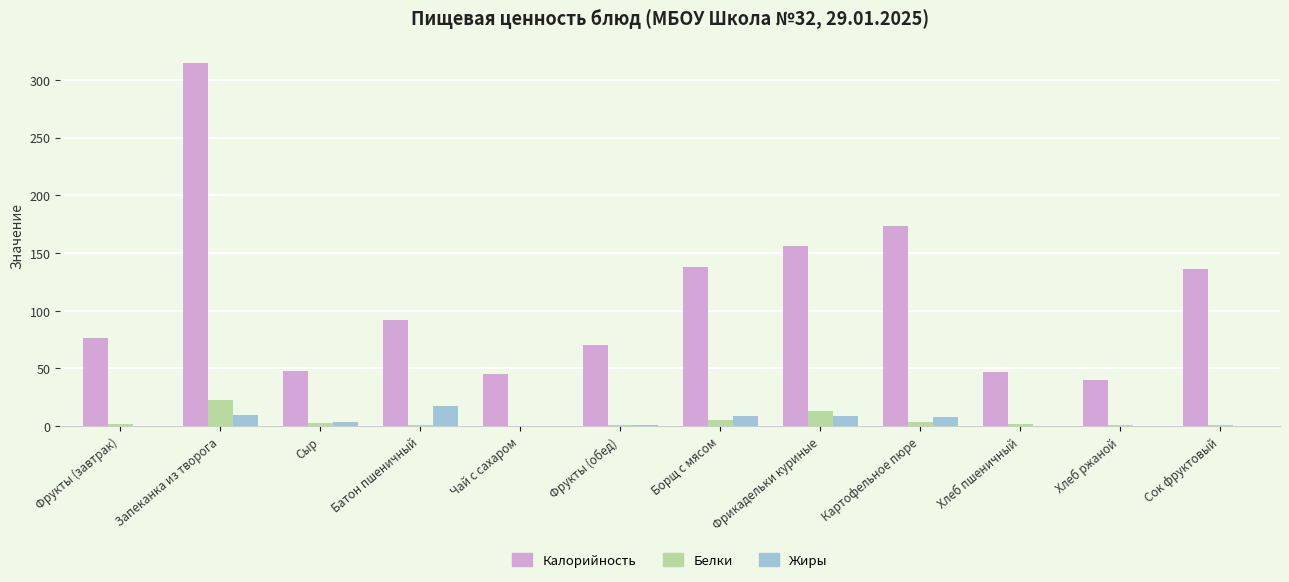

What are all the series names shown in the legend?

Калорийность, Белки, Жиры